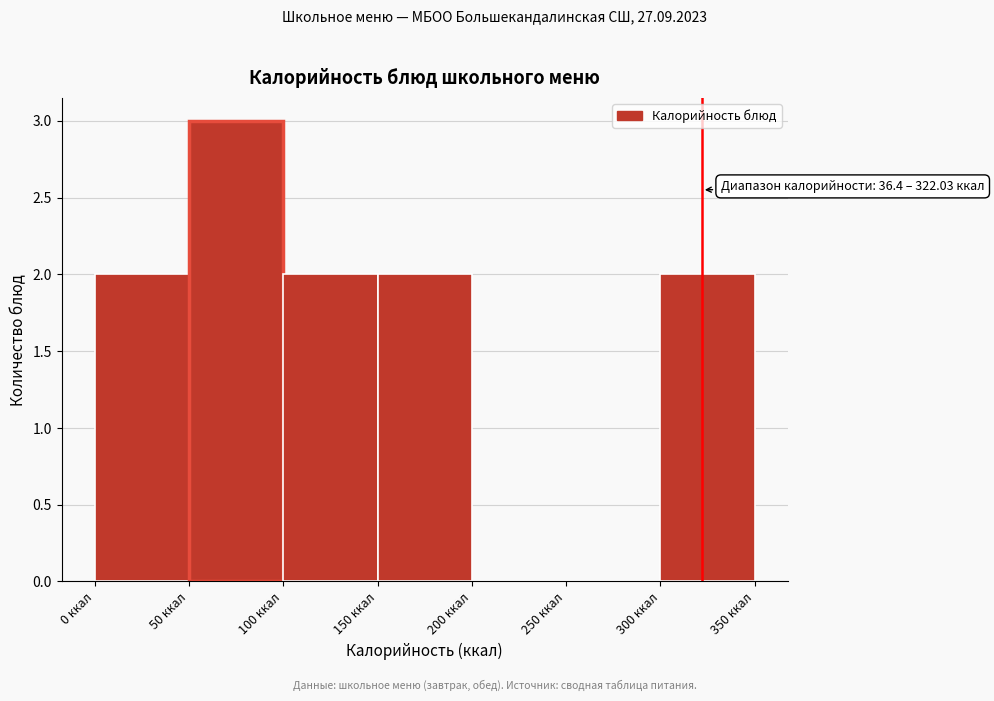

Over which range of the x-axis is the bar tallest?

50 to 100